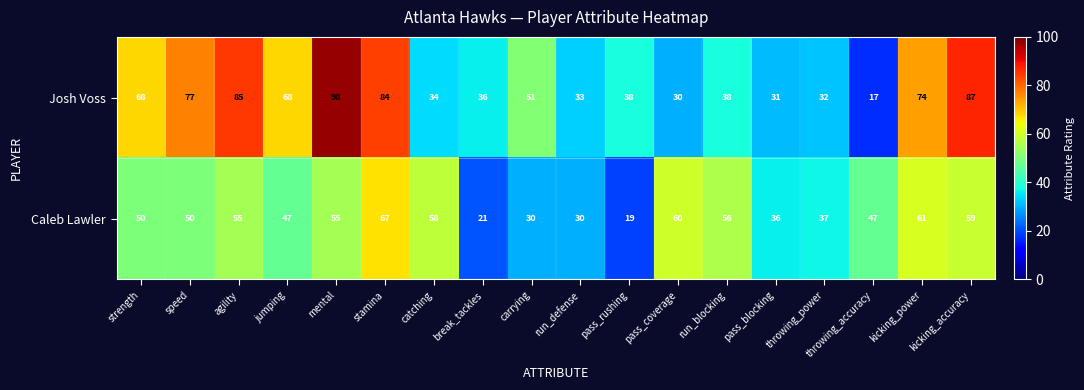

At how many categories does at least one series exceed 53?

11